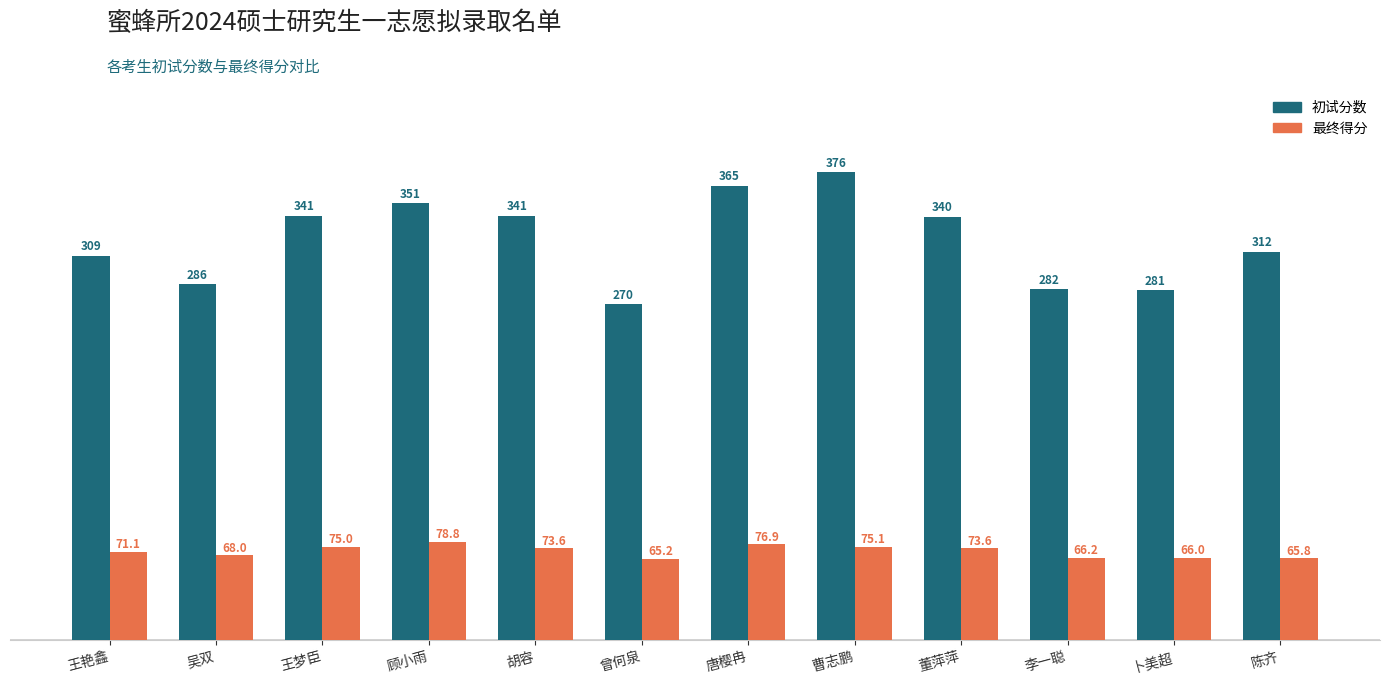

The value of 初试分数 at 吴双 is 286.0. True or false?

True